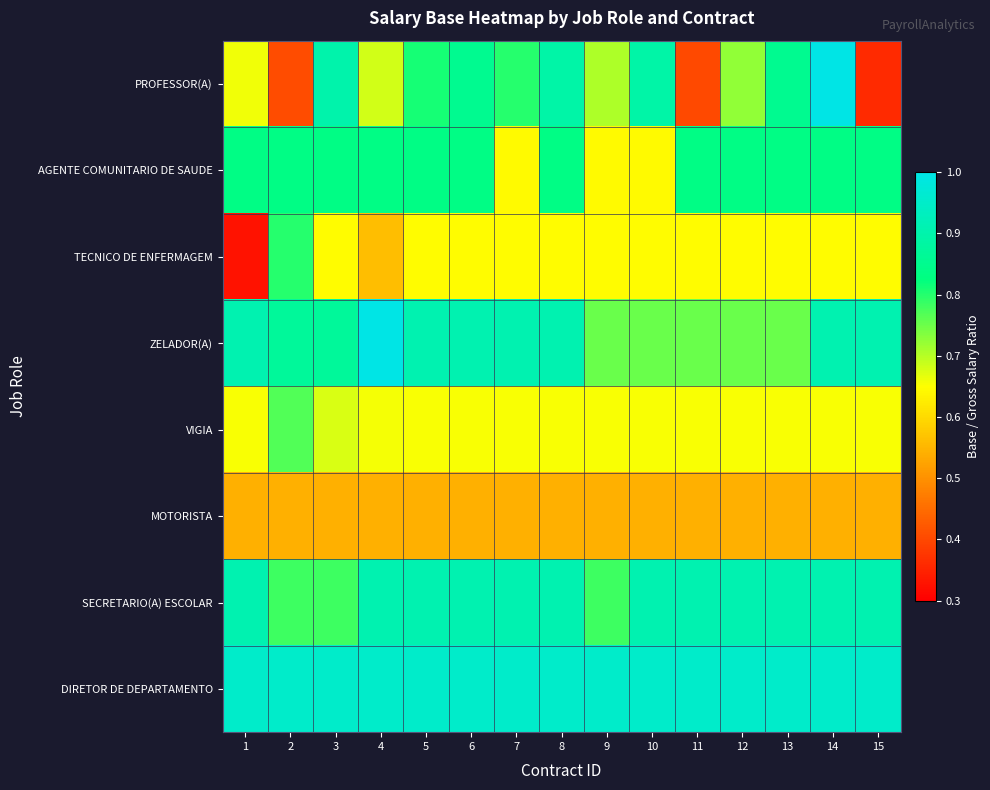

Reading right to left, extract all data points from this chart.

PROFESSOR(A): 15=0.4	14=1.0	13=0.9	12=0.7	11=0.4	10=0.9	9=0.7	8=0.9	7=0.8	6=0.9	5=0.8	4=0.7	3=0.9	2=0.4	1=0.7
AGENTE COMUNITARIO DE SAUDE: 15=0.8	14=0.8	13=0.8	12=0.8	11=0.8	10=0.6	9=0.6	8=0.8	7=0.6	6=0.8	5=0.8	4=0.8	3=0.8	2=0.8	1=0.8
TECNICO DE ENFERMAGEM: 15=0.6	14=0.6	13=0.6	12=0.6	11=0.6	10=0.6	9=0.6	8=0.6	7=0.6	6=0.6	5=0.6	4=0.6	3=0.6	2=0.8	1=0.3
ZELADOR(A): 15=0.9	14=0.9	13=0.8	12=0.8	11=0.8	10=0.8	9=0.8	8=0.9	7=0.9	6=0.9	5=0.9	4=1.0	3=0.9	2=0.9	1=0.9
VIGIA: 15=0.7	14=0.7	13=0.7	12=0.7	11=0.7	10=0.7	9=0.7	8=0.7	7=0.7	6=0.7	5=0.7	4=0.7	3=0.7	2=0.8	1=0.7
MOTORISTA: 15=0.5	14=0.5	13=0.5	12=0.5	11=0.5	10=0.5	9=0.5	8=0.5	7=0.5	6=0.5	5=0.5	4=0.5	3=0.5	2=0.5	1=0.5
SECRETARIO(A) ESCOLAR: 15=0.9	14=0.9	13=0.9	12=0.9	11=0.9	10=0.9	9=0.8	8=0.9	7=0.9	6=0.9	5=0.9	4=0.9	3=0.8	2=0.8	1=0.9
DIRETOR DE DEPARTAMENTO: 15=1.0	14=1.0	13=1.0	12=1.0	11=1.0	10=1.0	9=1.0	8=1.0	7=1.0	6=1.0	5=1.0	4=1.0	3=1.0	2=1.0	1=1.0